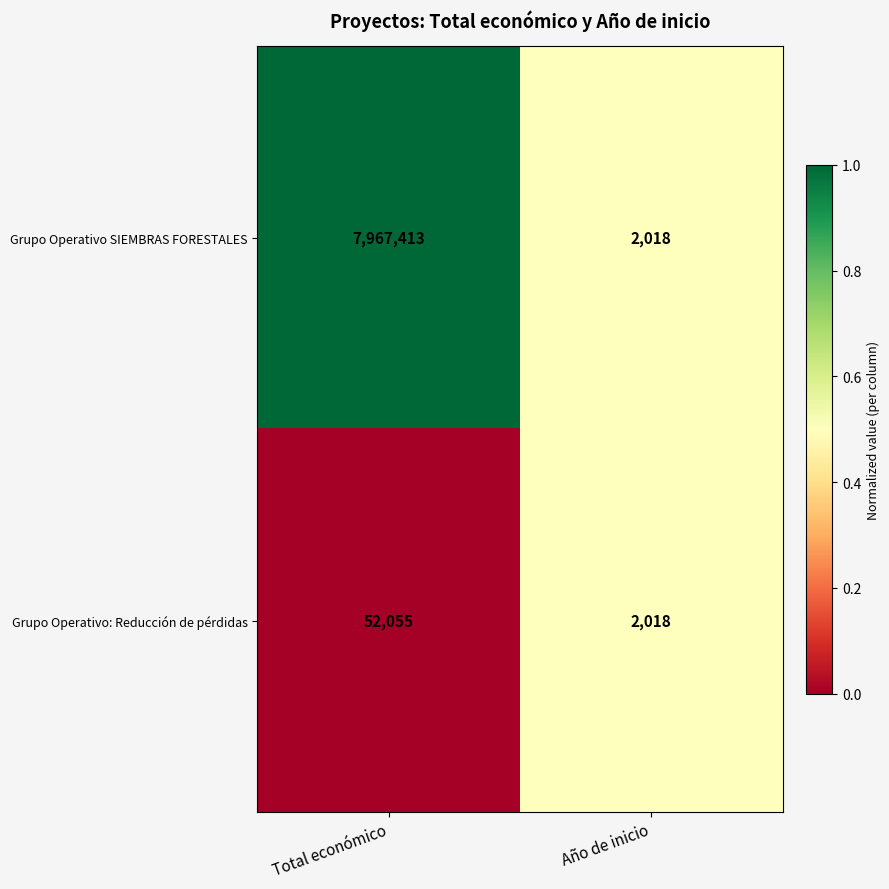

Is the value of Grupo Operativo: Reducción de pérdidas at Año de inicio greater than the value of Grupo Operativo SIEMBRAS FORESTALES at Total económico?

No